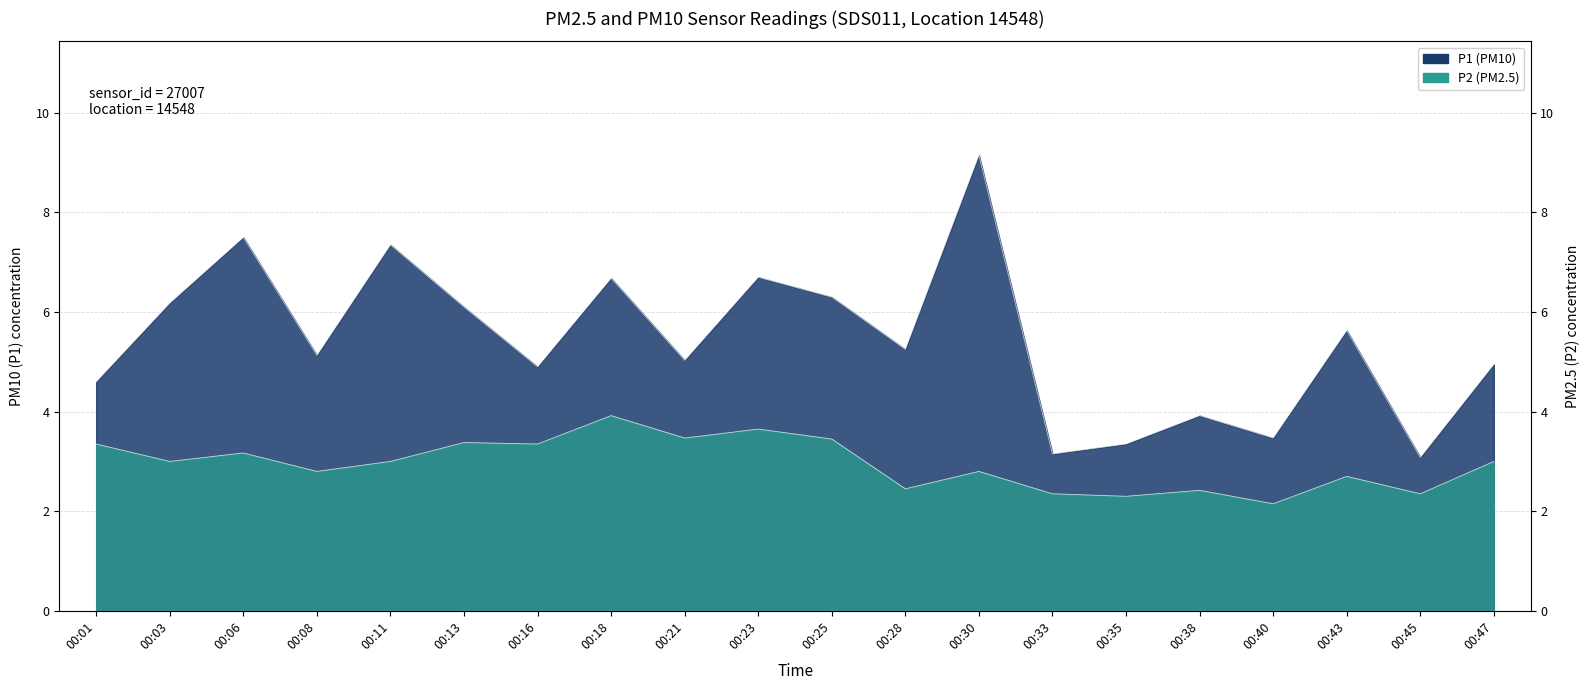

How many lines are shown in the chart?

2